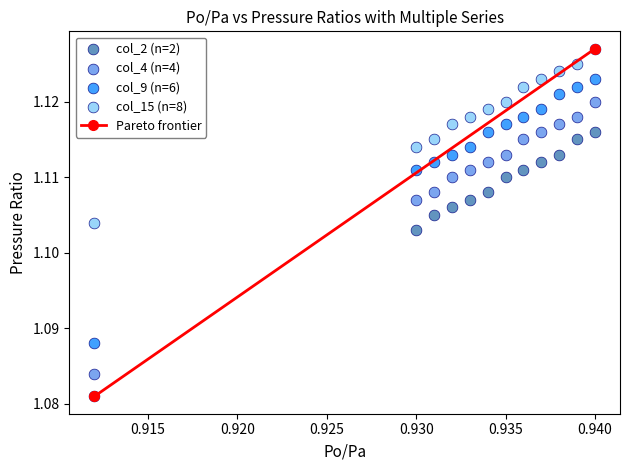

Which series reaches the minimum Y coordinate?

col_2 (n=2)